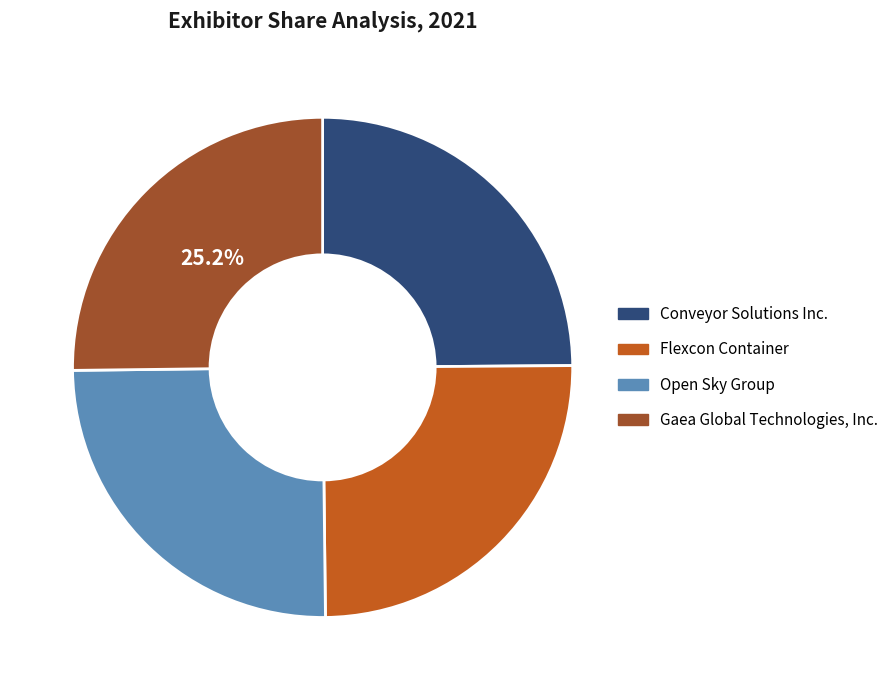

Combined, do Conveyor Solutions Inc. and Gaea Global Technologies, Inc. account for over 50%?

Yes